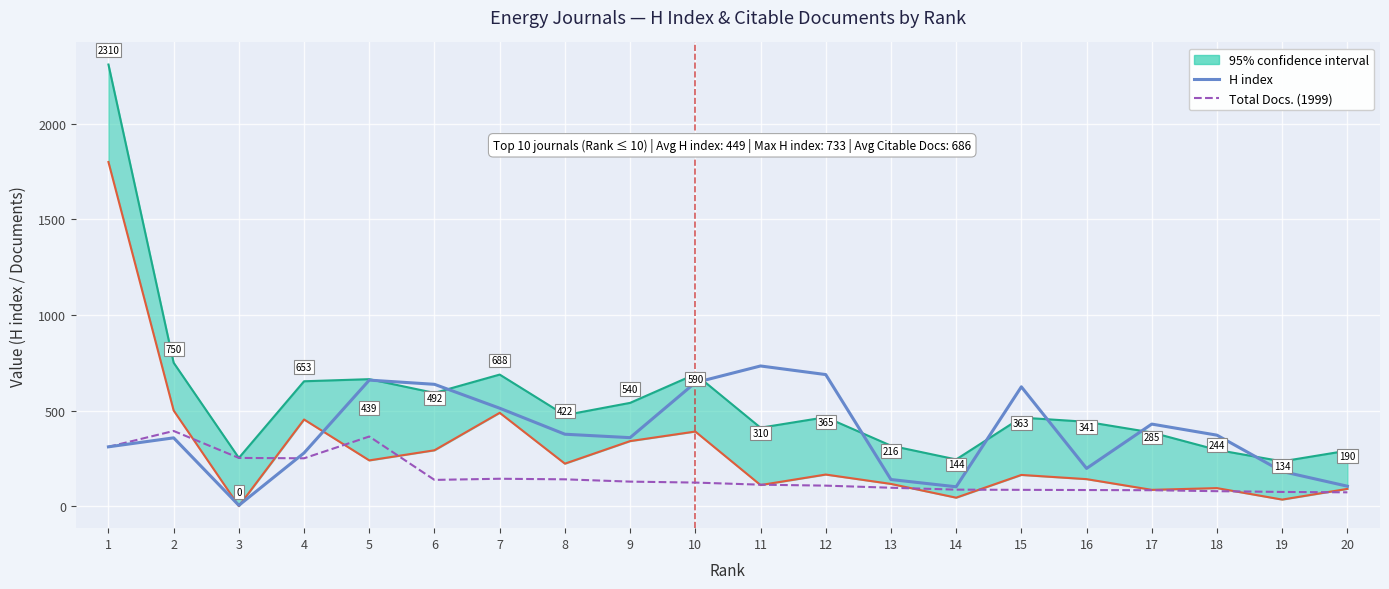

Which series has the largest total across all categories?

H index